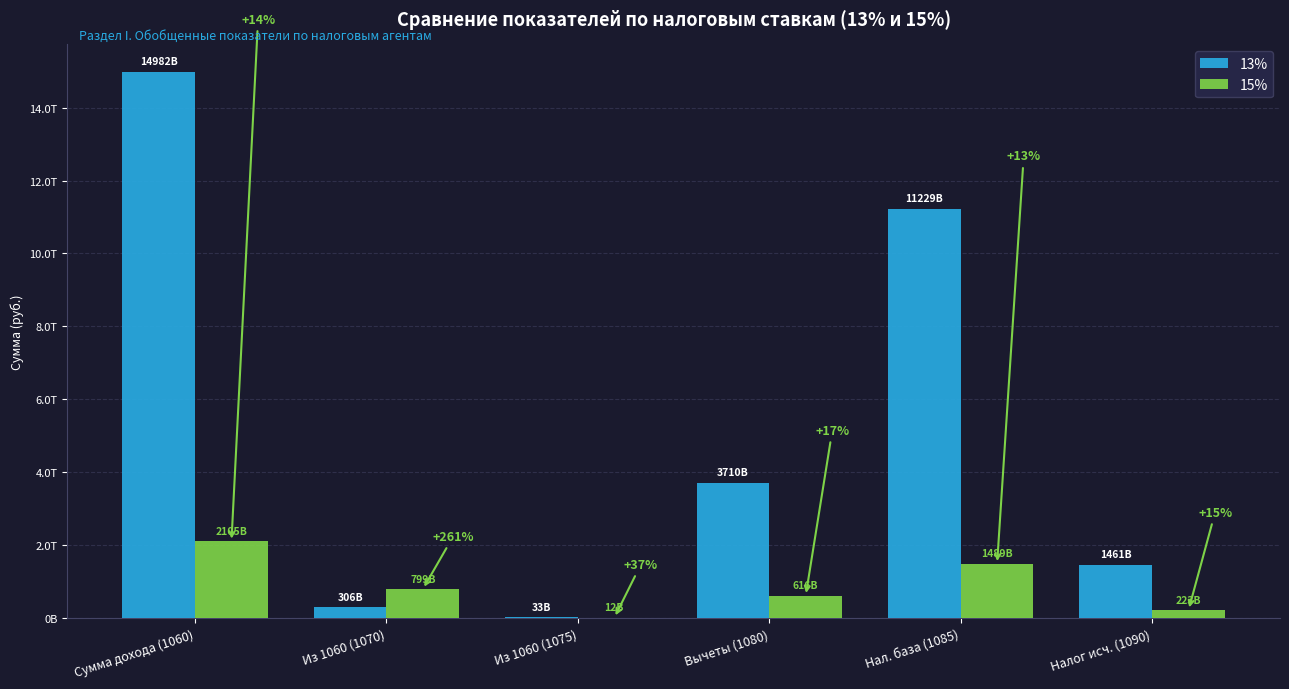

Are the bars grouped side by side (vs. stacked)?

Yes